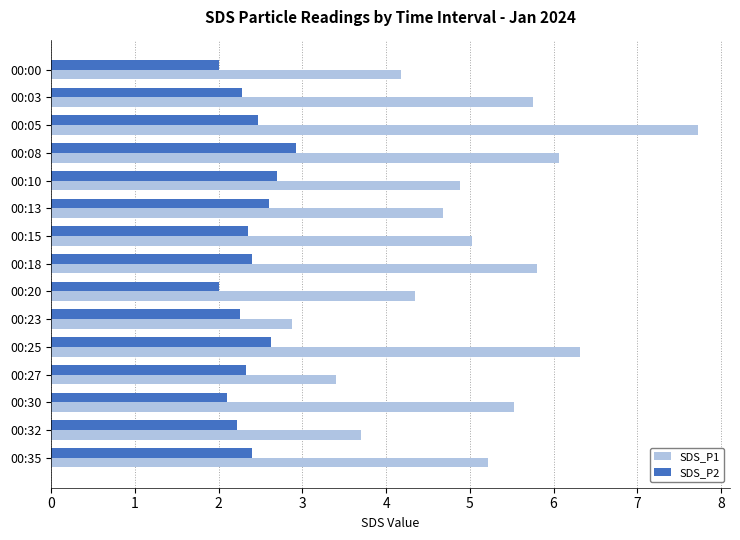

What is the difference between the second highest and minimum values in the SDS_P2 series?

0.7